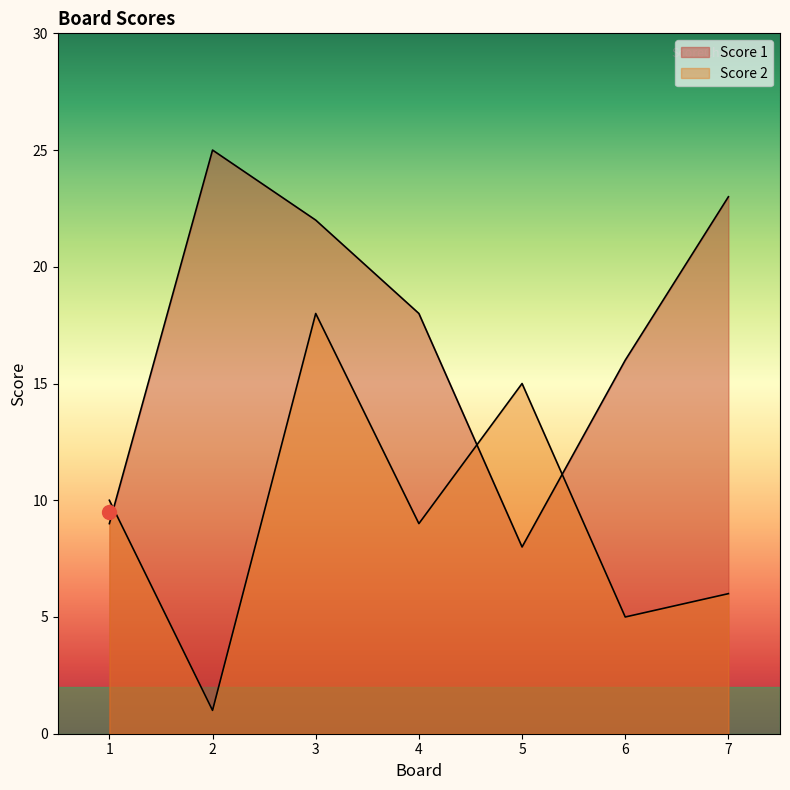

Does the chart display data point markers on the line(s)?

No